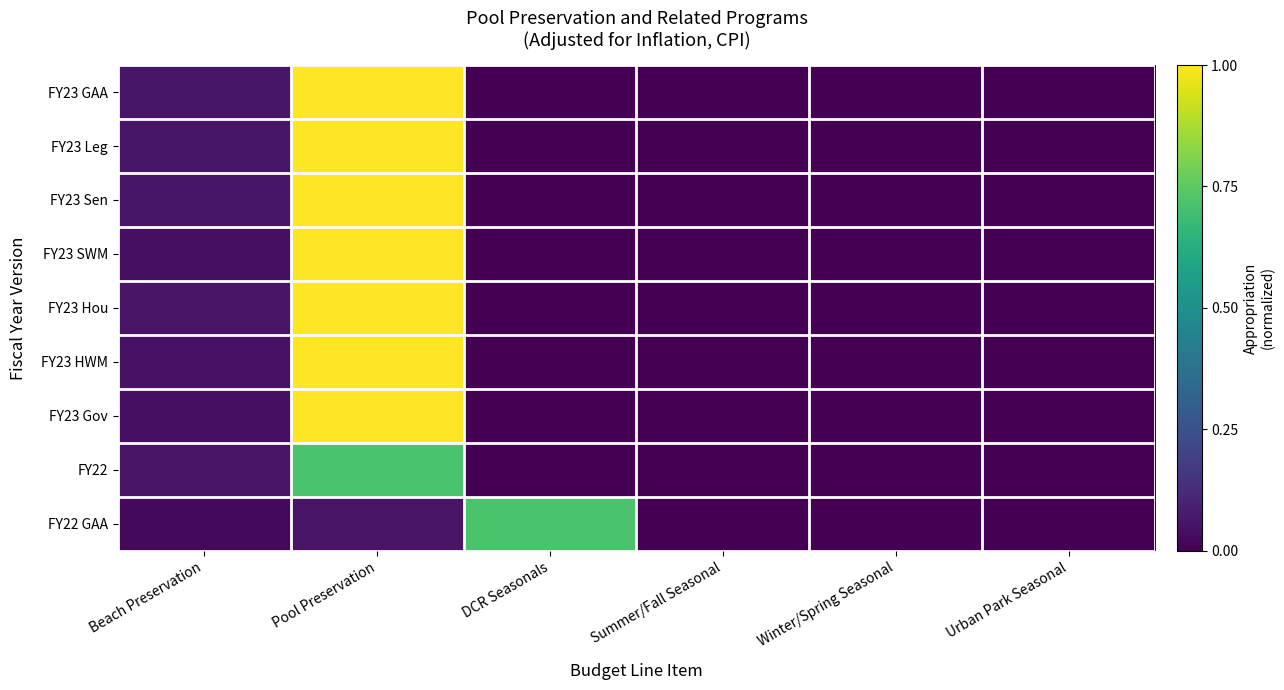

Which series changed the most between DCR Seasonals and Urban Park Seasonal?

FY22 GAA